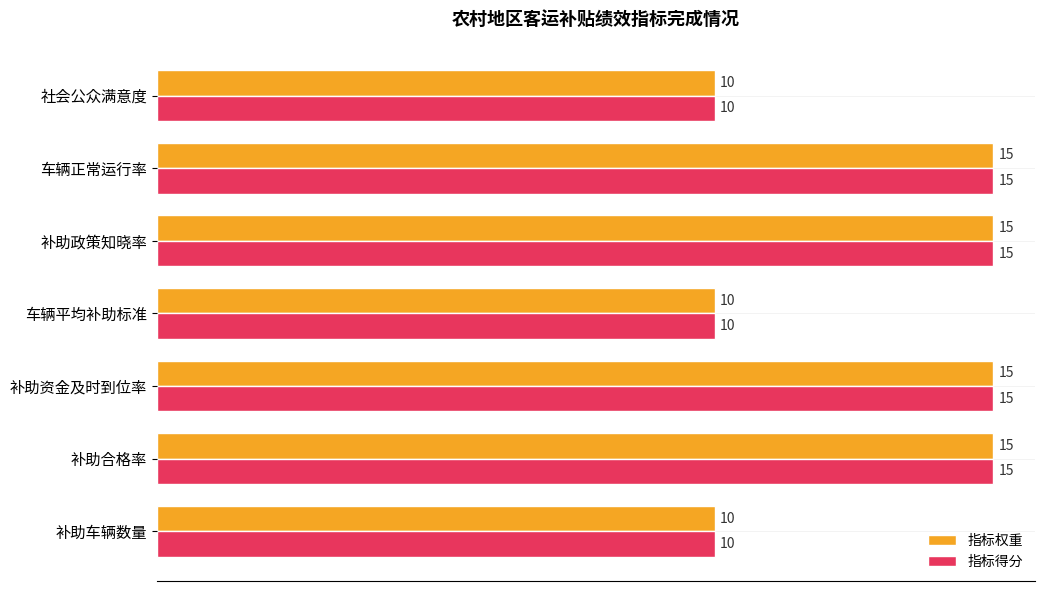

Count the 指标得分 values in the range 10 to 15.

7